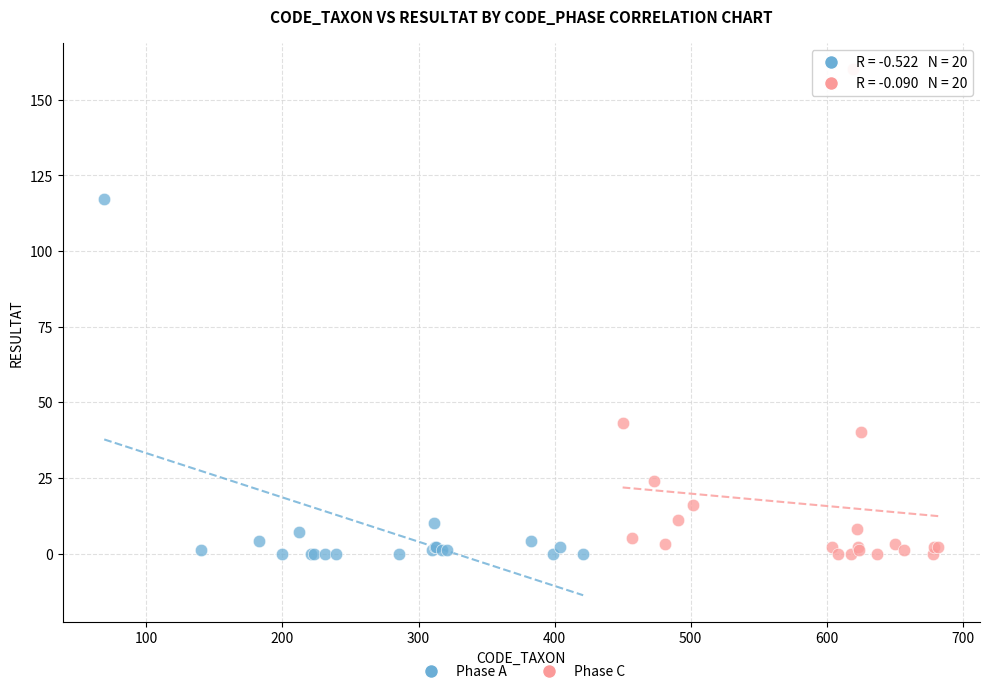

Which series contains the highest Y value?

Phase C